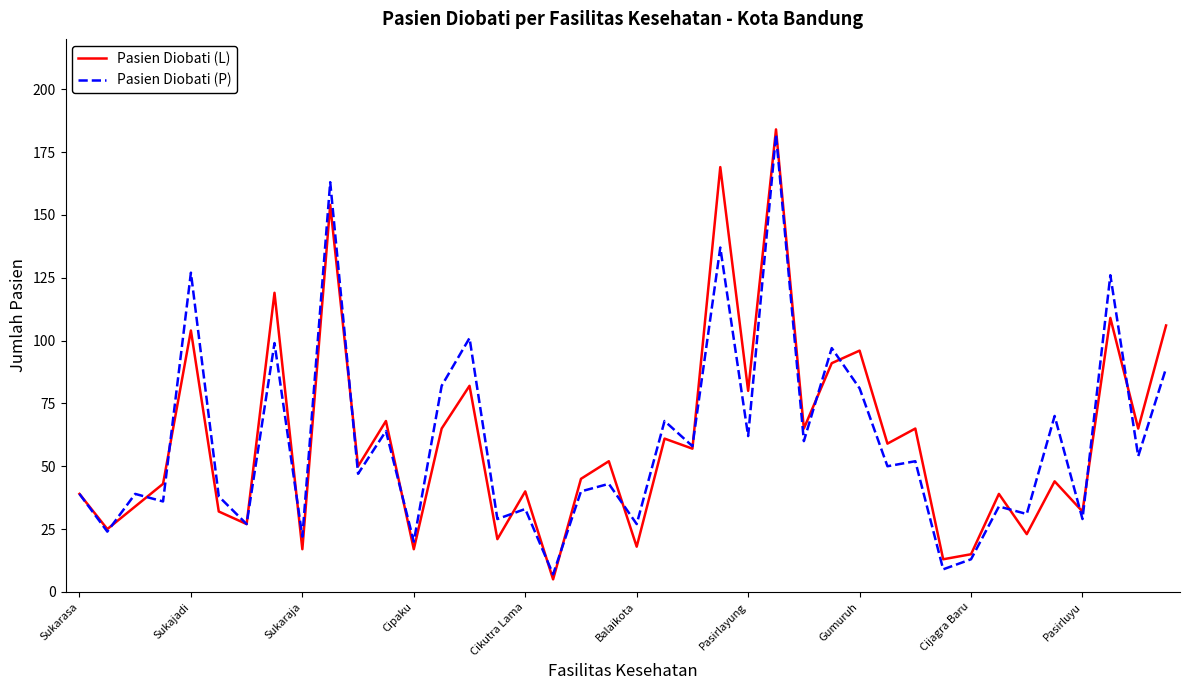

What is the minimum value for Pasien Diobati (L)?

5